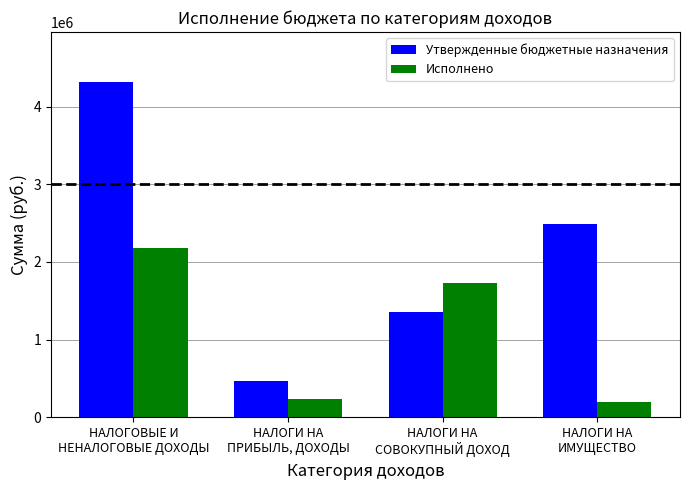

What are all the series names shown in the legend?

Утвержденные бюджетные назначения, Исполнено